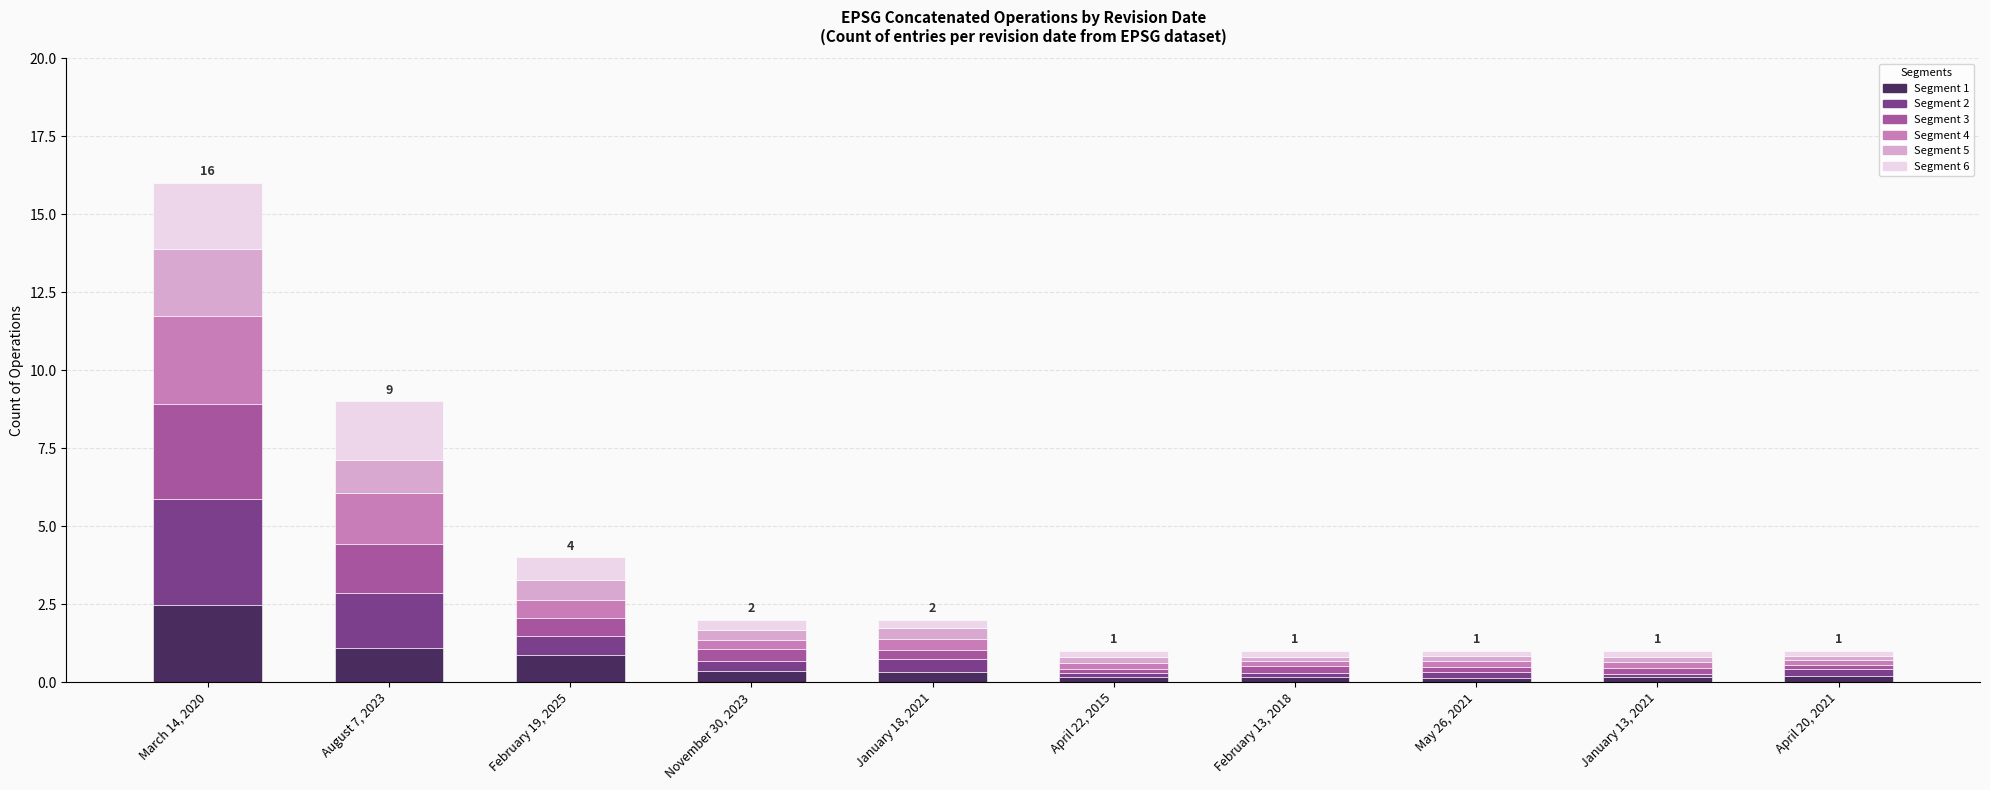

What is the maximum value for Segment 1?

2.5